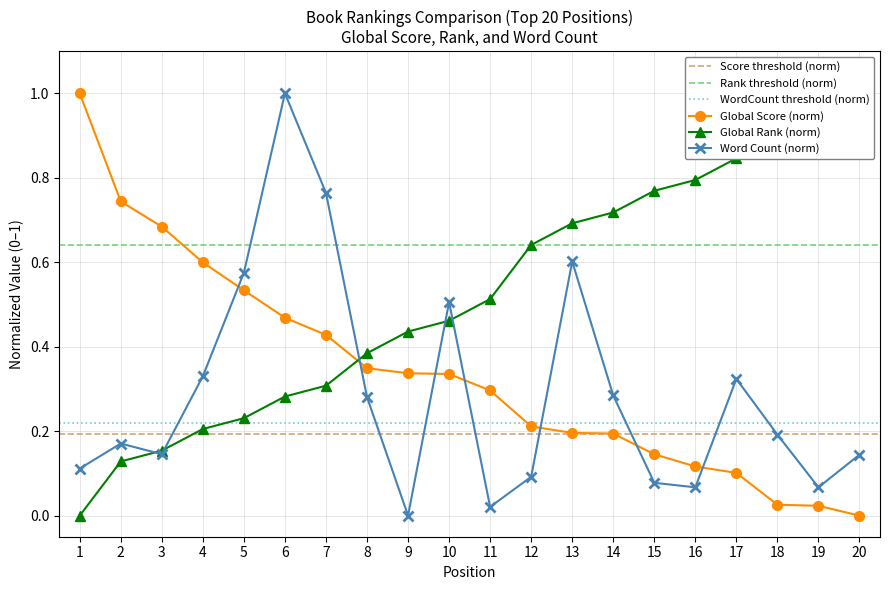

The value of Word Count (k) at 11 is 0.0. True or false?

True